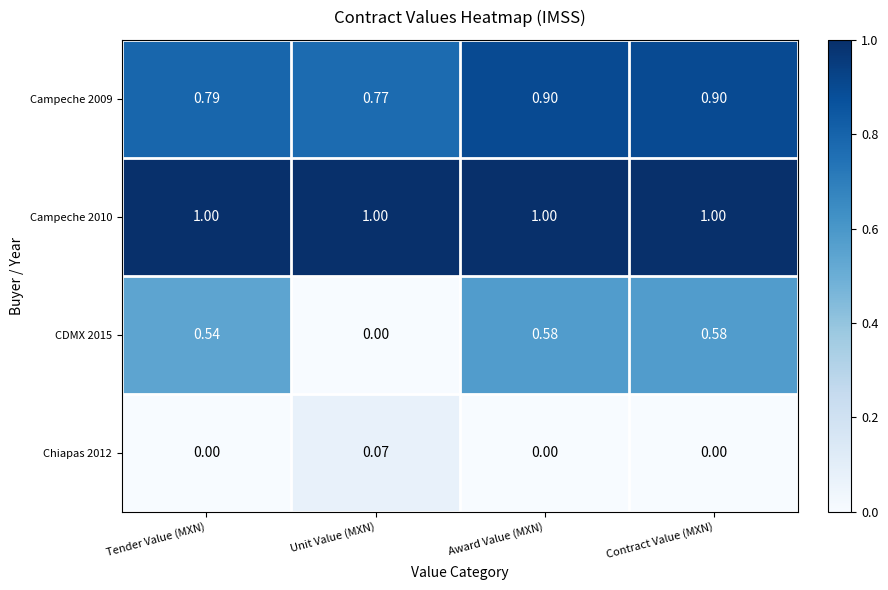

Is the value of Campeche 2010 at Contract Value (MXN) greater than the value of CDMX 2015 at Unit Value (MXN)?

Yes